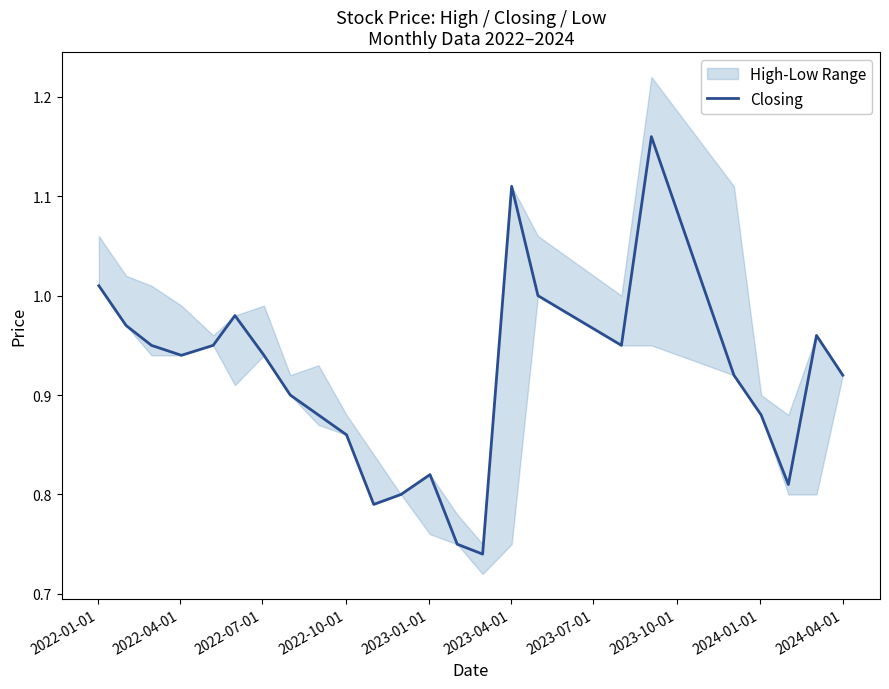

True or false: there are more than 2 points higher than both neighbors.

True